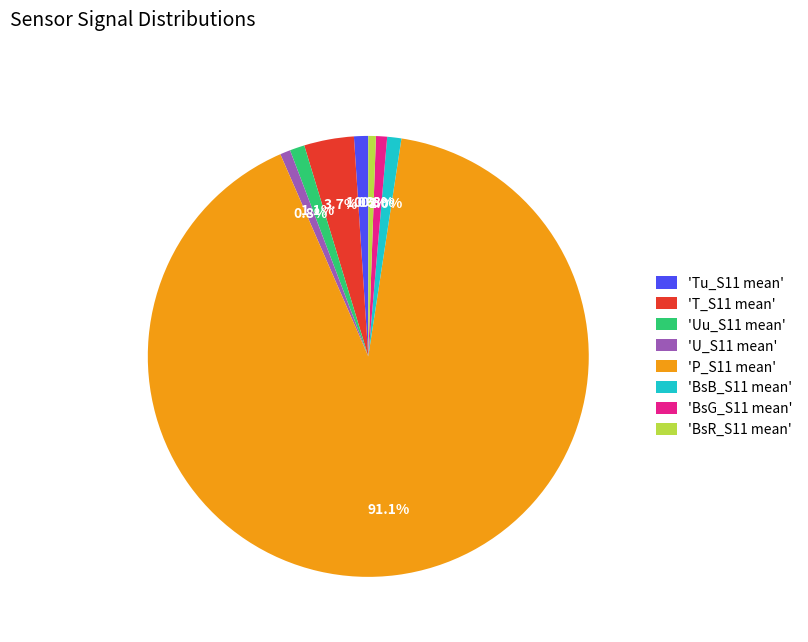

Does any single category account for the majority?

Yes